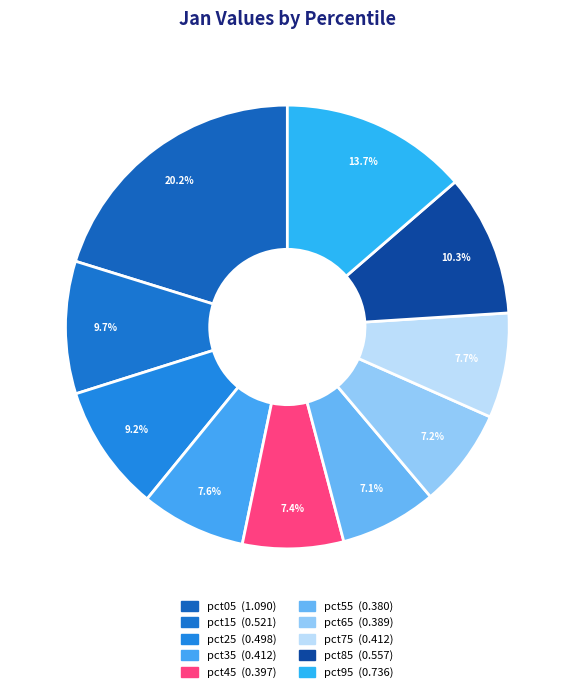

Rank the categories by value from highest to lowest.

pct05, pct95, pct85, pct15, pct25, pct75, pct35, pct45, pct65, pct55